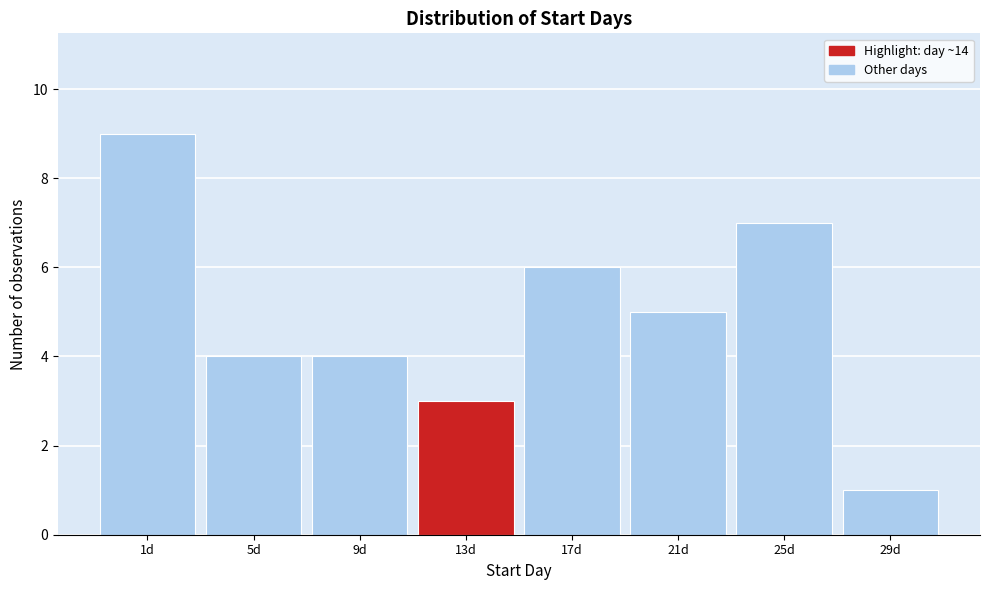

Reading right to left, list all the values displayed in this chart.

1	7	5	6	3	4	4	9